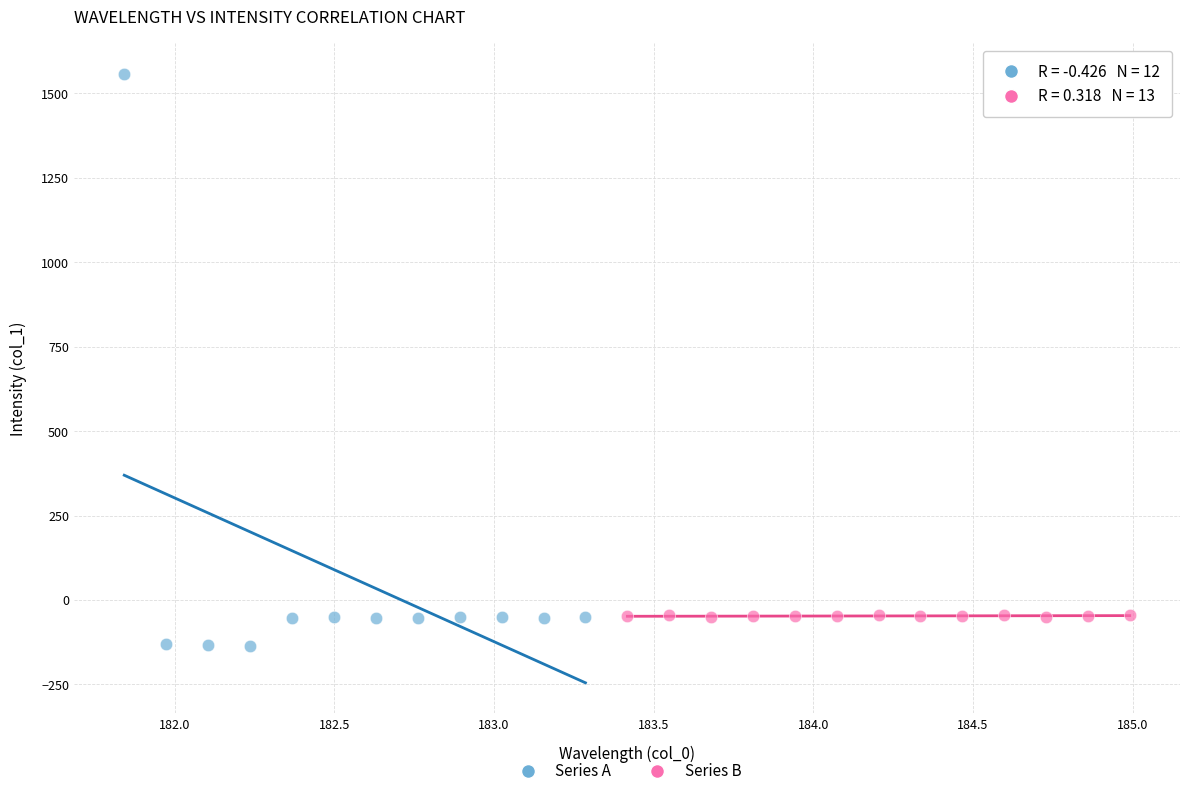

Which series reaches the minimum Y coordinate?

Series A